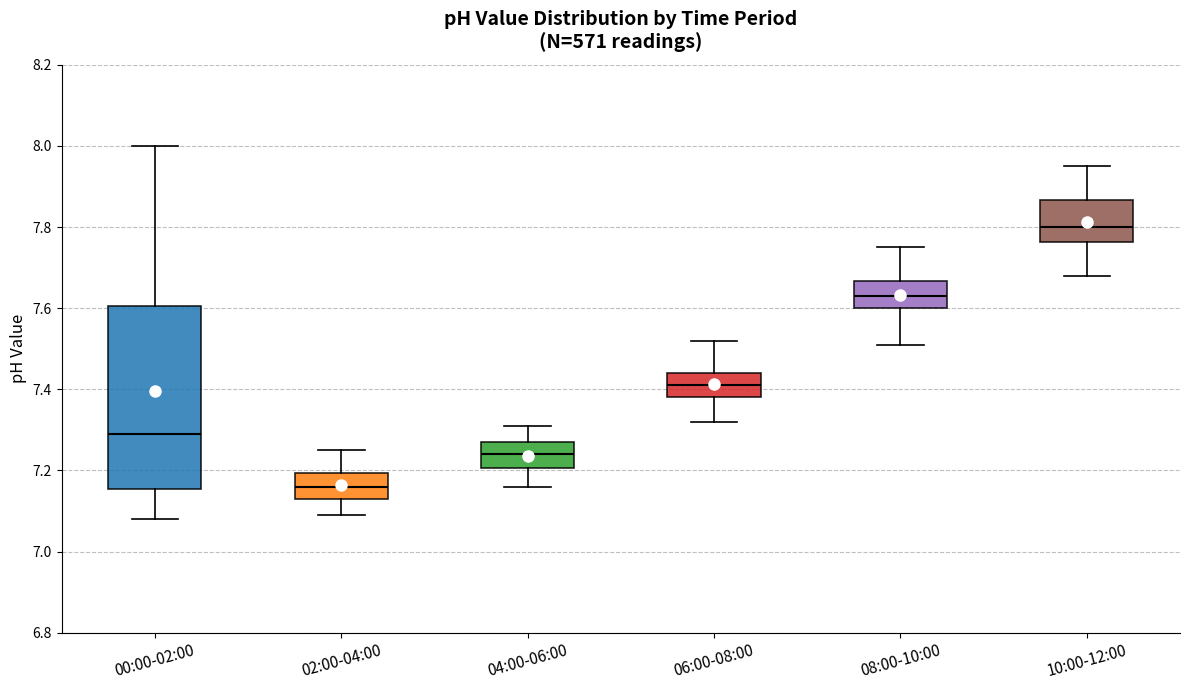

Reading left to right, transcribe this box plot: for each box, give where its median line is, the range the box spans, and where its two whiskers end, as read against the y-axis. The values are not printed on the chart, so give them approximately, as read against the axis.

00:00-02:00: median 7.30, box 7.16 to 7.60, whiskers 7.08 to 8.00
02:00-04:00: median 7.16, box 7.14 to 7.20, whiskers 7.10 to 7.26
04:00-06:00: median 7.24, box 7.20 to 7.28, whiskers 7.16 to 7.32
06:00-08:00: median 7.42, box 7.38 to 7.44, whiskers 7.32 to 7.52
08:00-10:00: median 7.64, box 7.60 to 7.66, whiskers 7.52 to 7.76
10:00-12:00: median 7.80, box 7.76 to 7.86, whiskers 7.68 to 7.96